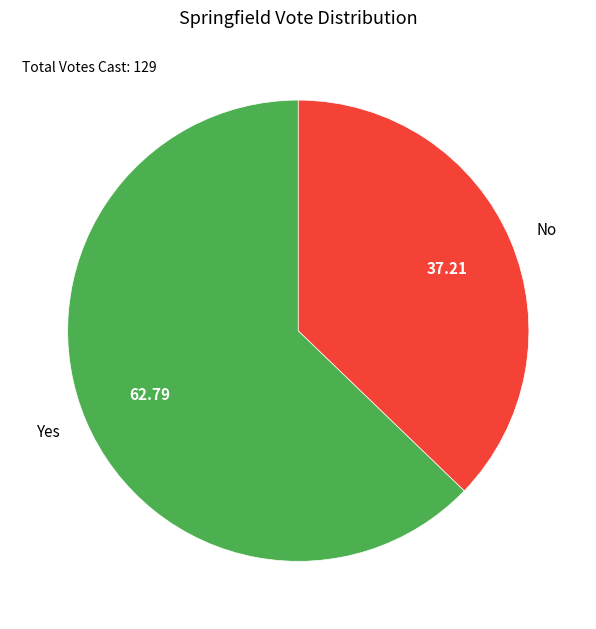

True or false: No accounts for 28% of the total.

False